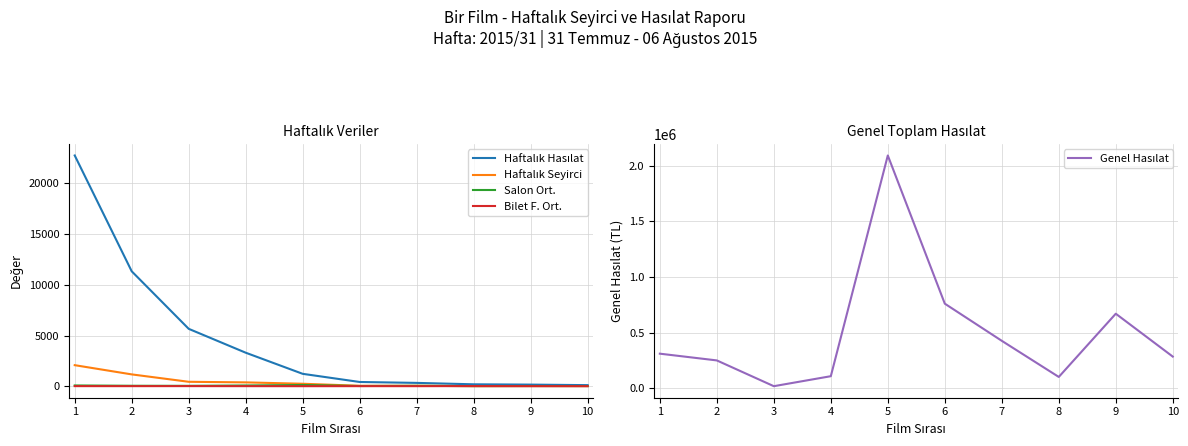

Which series has the widest spread of values?

Genel Hasılat